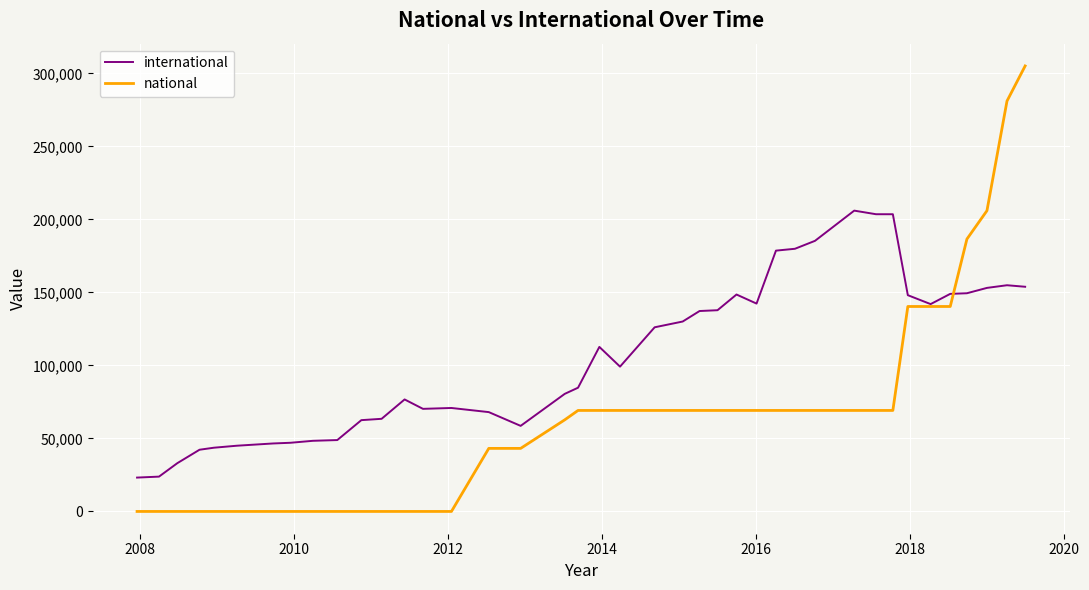

Which series has the largest range (max minus min)?

national